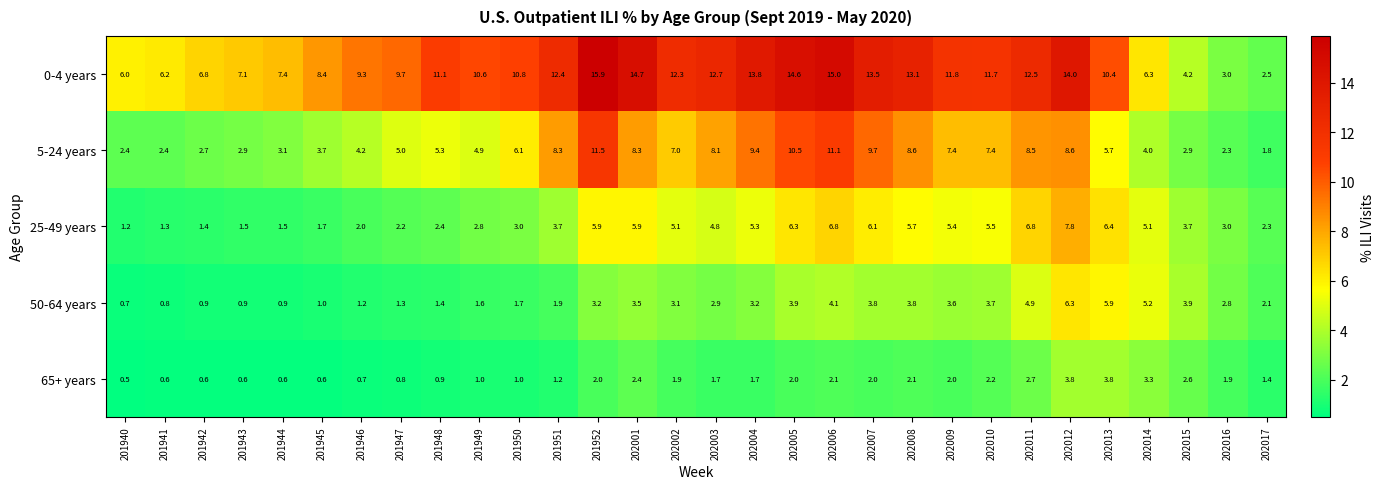

What is the approximate value of 65+ years at 201946?

0.7